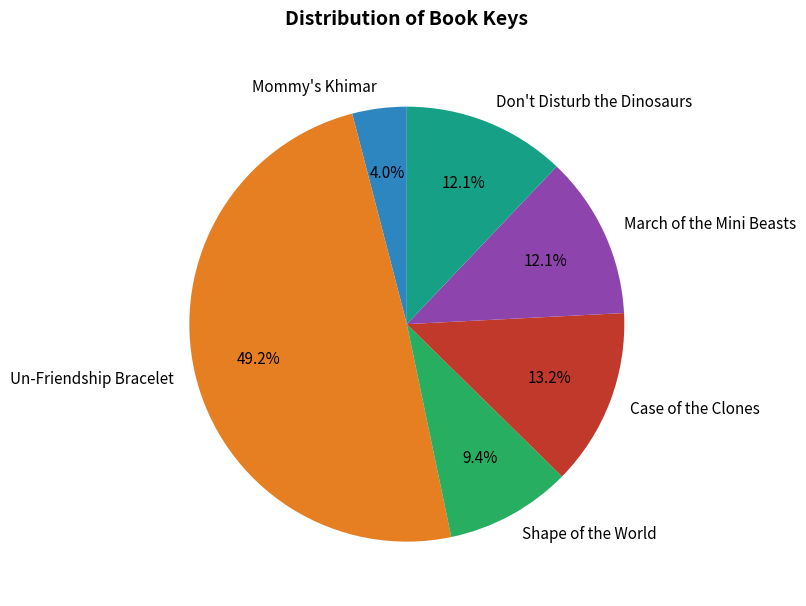

Combined, do Un-Friendship Bracelet and Case of the Clones account for over 50%?

Yes